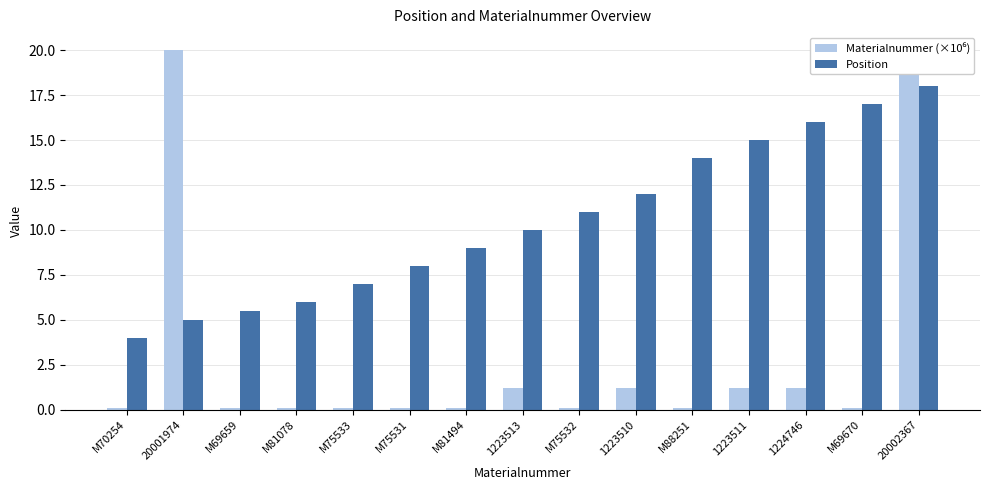

The value of Materialnummer (×10⁶) at 1223513 is 1.2. True or false?

True